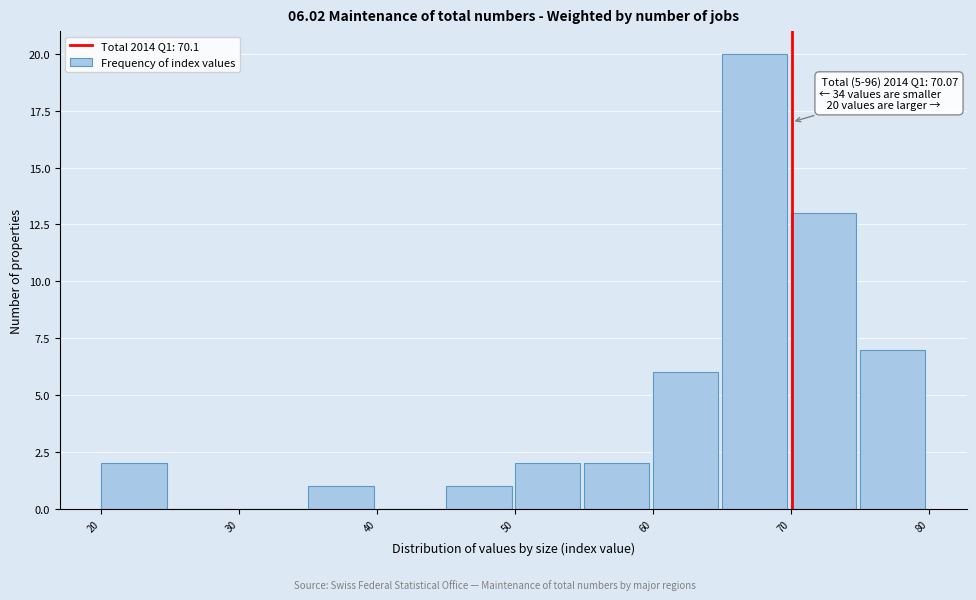

Over which range of the x-axis is the bar tallest?

65 to 70